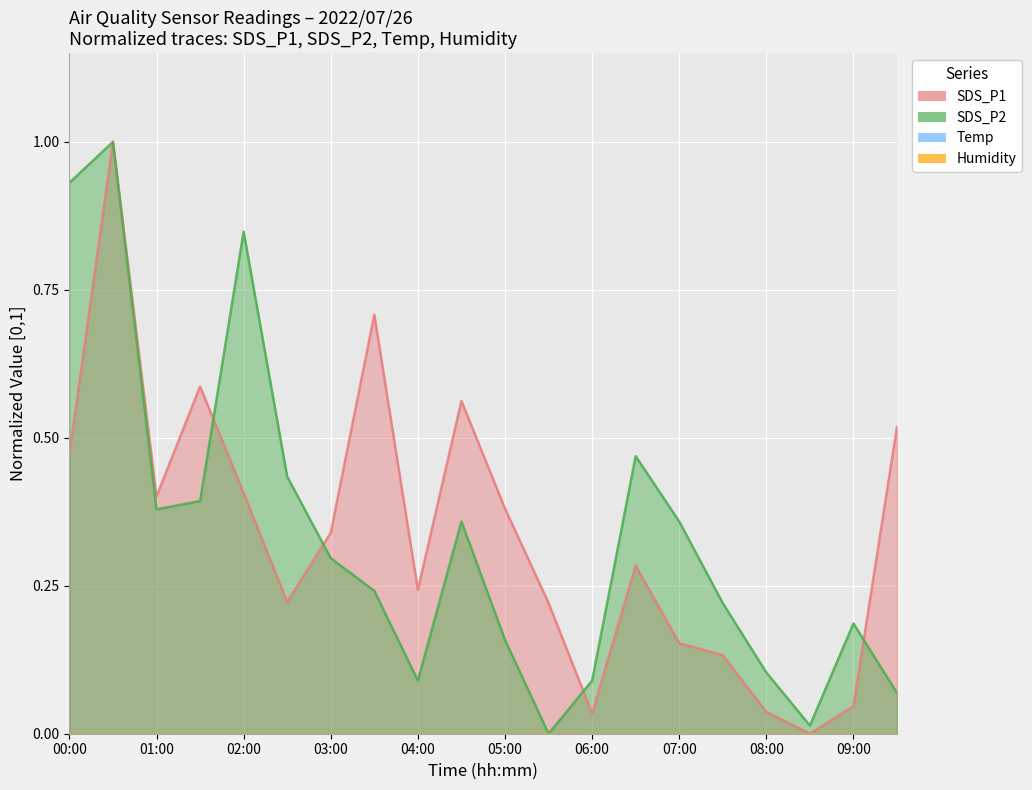

Is it true that SDS_P1 equals 0.0 at 08:30?

True